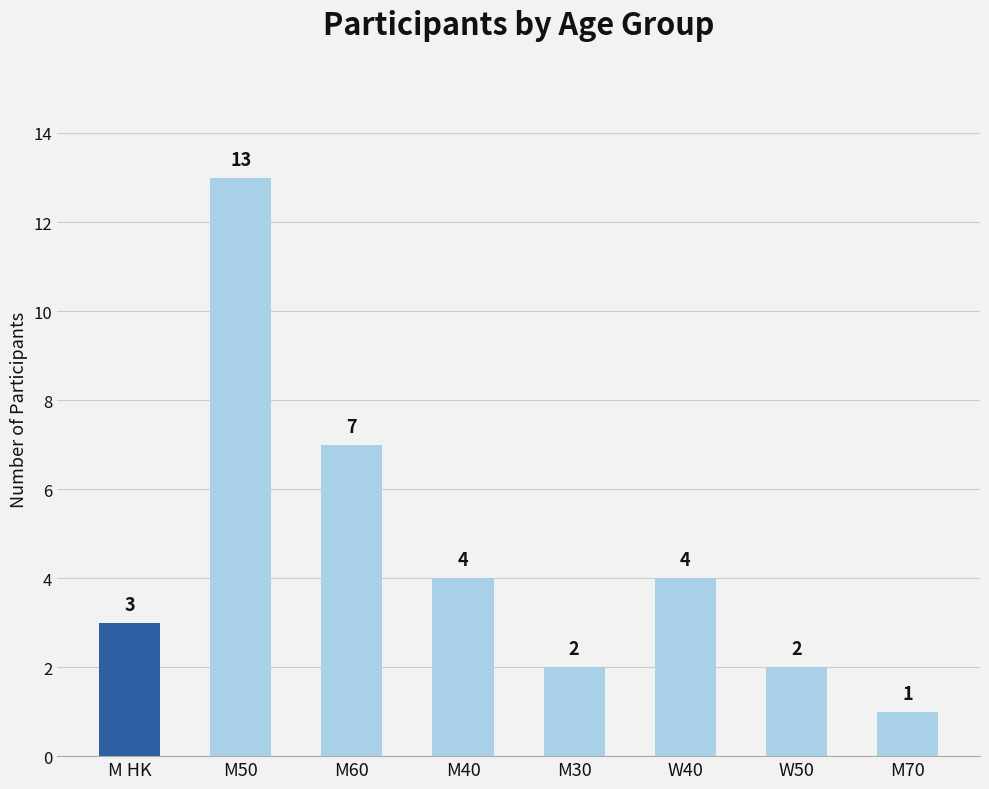

Which has a higher value, M50 or M70?

M50